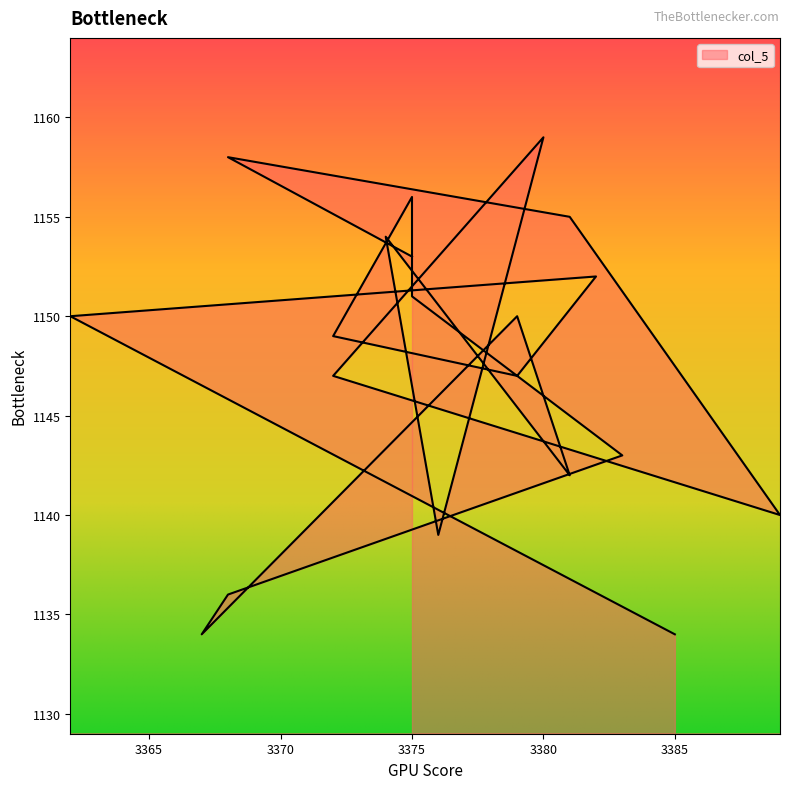

What is the smallest value displayed?

1134